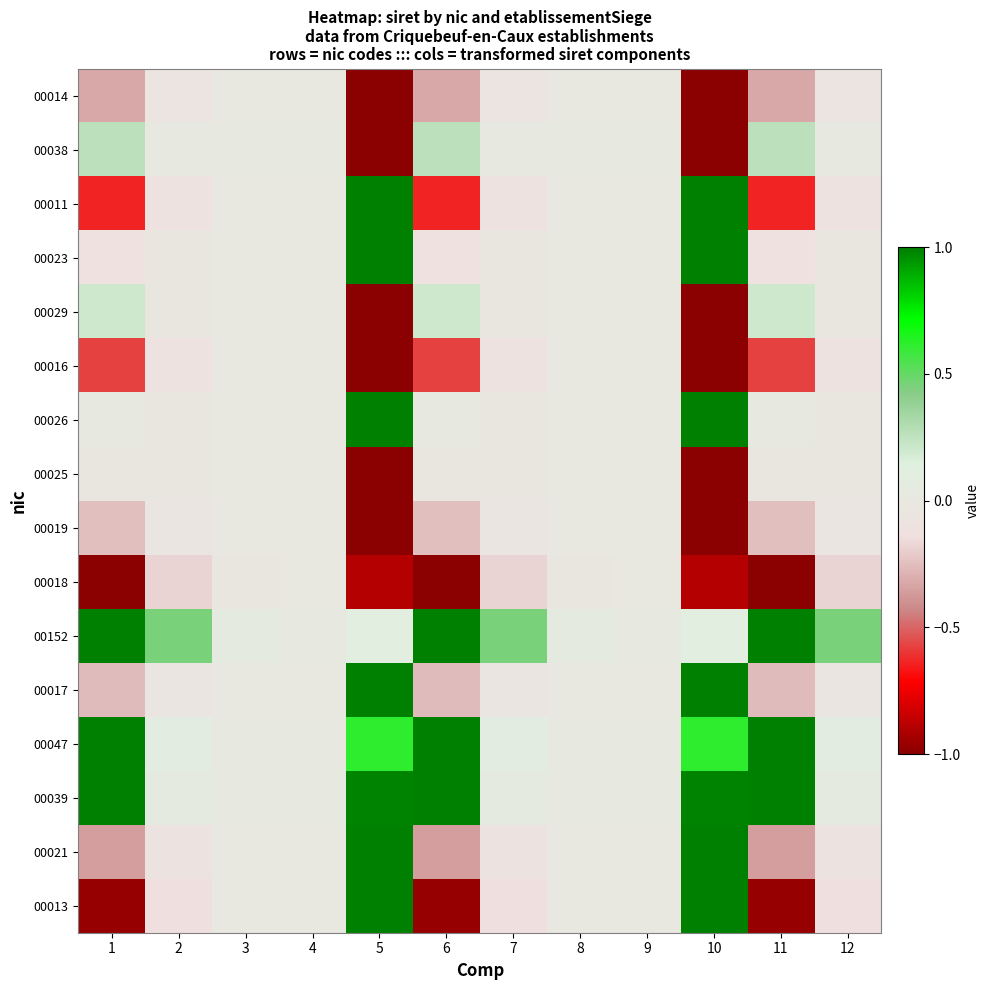

Reading left to right, list all the values displayed in this chart.

00013: 1=-1.0	2=-0.1	3=-0.0	4=-0.0	5=1.0	6=-1.0	7=-0.1	8=-0.0	9=-0.0	10=1.0	11=-1.0	12=-0.1
00021: 1=-0.4	2=-0.1	3=-0.0	4=-0.0	5=1.0	6=-0.4	7=-0.1	8=-0.0	9=-0.0	10=1.0	11=-0.4	12=-0.1
00039: 1=1.0	2=0.1	3=0.0	4=0.0	5=1.0	6=1.0	7=0.1	8=0.0	9=0.0	10=1.0	11=1.0	12=0.1
00047: 1=1.0	2=0.1	3=0.0	4=0.0	5=0.6	6=1.0	7=0.1	8=0.0	9=0.0	10=0.6	11=1.0	12=0.1
00017: 1=-0.3	2=-0.0	3=-0.0	4=-0.0	5=1.0	6=-0.3	7=-0.0	8=-0.0	9=-0.0	10=1.0	11=-0.3	12=-0.0
00152: 1=1.0	2=0.5	3=0.0	4=0.0	5=0.1	6=1.0	7=0.5	8=0.0	9=0.0	10=0.1	11=1.0	12=0.5
00018: 1=-1.0	2=-0.2	3=-0.0	4=-0.0	5=-0.9	6=-1.0	7=-0.2	8=-0.0	9=-0.0	10=-0.9	11=-1.0	12=-0.2
00019: 1=-0.2	2=-0.0	3=-0.0	4=-0.0	5=-1.0	6=-0.2	7=-0.0	8=-0.0	9=-0.0	10=-1.0	11=-0.2	12=-0.0
00025: 1=-0.0	2=-0.0	3=-0.0	4=-0.0	5=-1.0	6=-0.0	7=-0.0	8=-0.0	9=-0.0	10=-1.0	11=-0.0	12=-0.0
00026: 1=0.0	2=-0.0	3=-0.0	4=-0.0	5=1.0	6=0.0	7=-0.0	8=-0.0	9=-0.0	10=1.0	11=0.0	12=-0.0
00016: 1=-0.6	2=-0.1	3=-0.0	4=-0.0	5=-1.0	6=-0.6	7=-0.1	8=-0.0	9=-0.0	10=-1.0	11=-0.6	12=-0.1
00029: 1=0.2	2=-0.0	3=-0.0	4=-0.0	5=-1.0	6=0.2	7=-0.0	8=-0.0	9=-0.0	10=-1.0	11=0.2	12=-0.0
00023: 1=-0.1	2=-0.0	3=-0.0	4=-0.0	5=1.0	6=-0.1	7=-0.0	8=-0.0	9=-0.0	10=1.0	11=-0.1	12=-0.0
00011: 1=-0.6	2=-0.1	3=-0.0	4=-0.0	5=1.0	6=-0.6	7=-0.1	8=-0.0	9=-0.0	10=1.0	11=-0.6	12=-0.1
00038: 1=0.3	2=0.0	3=0.0	4=0.0	5=-1.0	6=0.3	7=0.0	8=0.0	9=0.0	10=-1.0	11=0.3	12=0.0
00014: 1=-0.3	2=-0.1	3=-0.0	4=-0.0	5=-1.0	6=-0.3	7=-0.1	8=-0.0	9=-0.0	10=-1.0	11=-0.3	12=-0.1